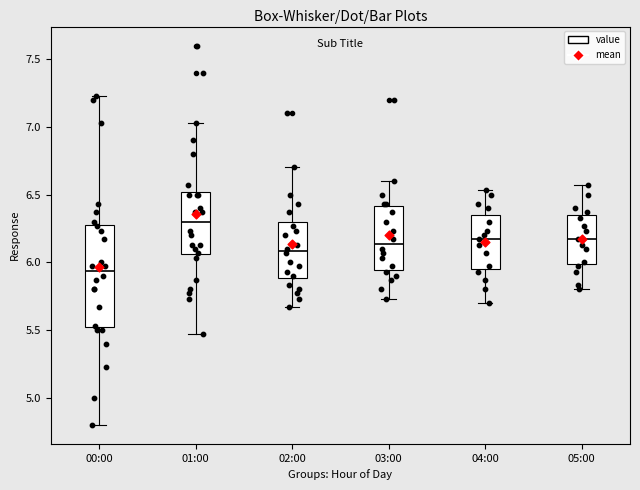

Which box has the lowest median line?

00:00